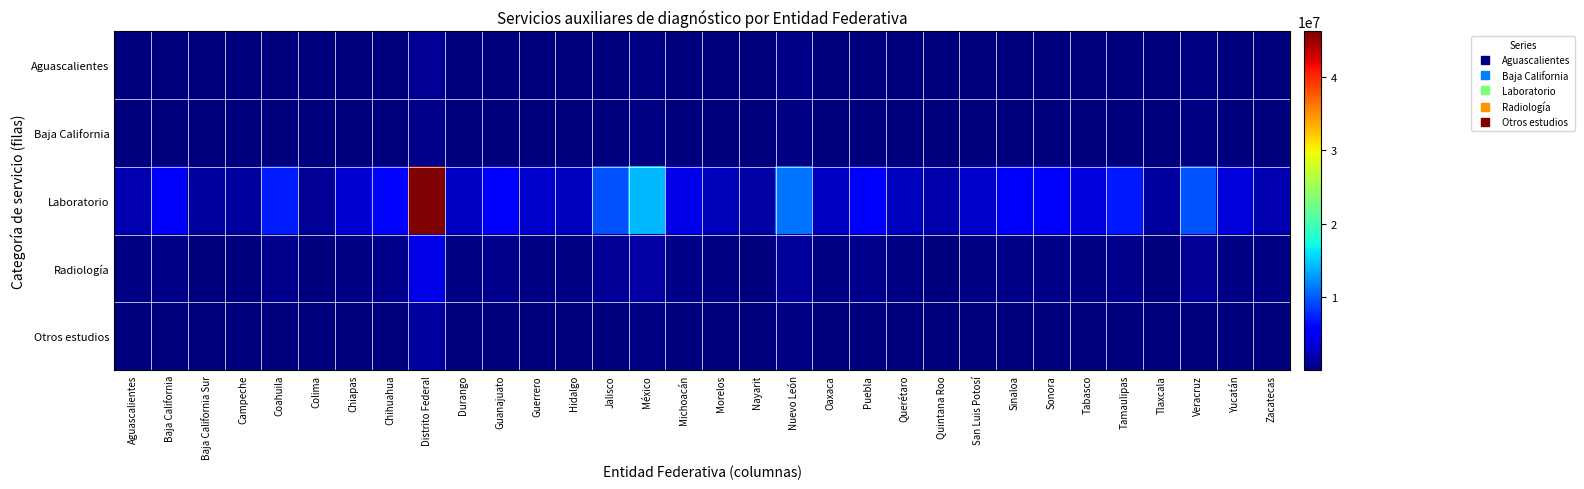

Which series has the widest spread of values?

Laboratorio